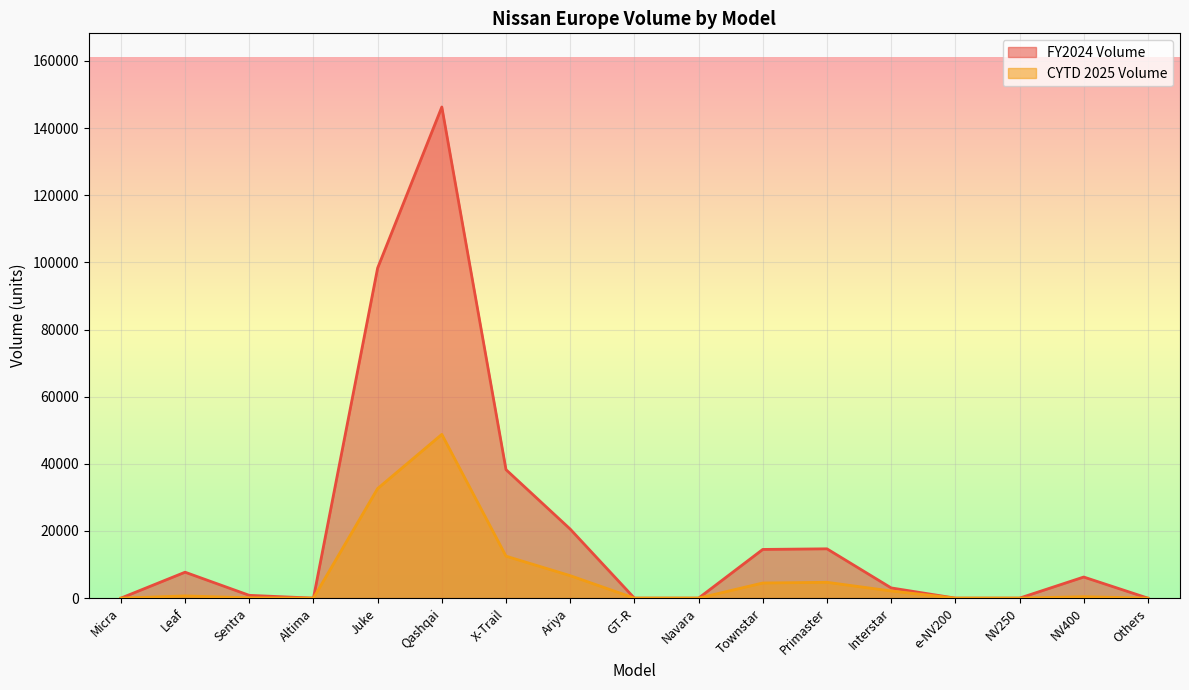

How many distinct data groups are displayed?

2